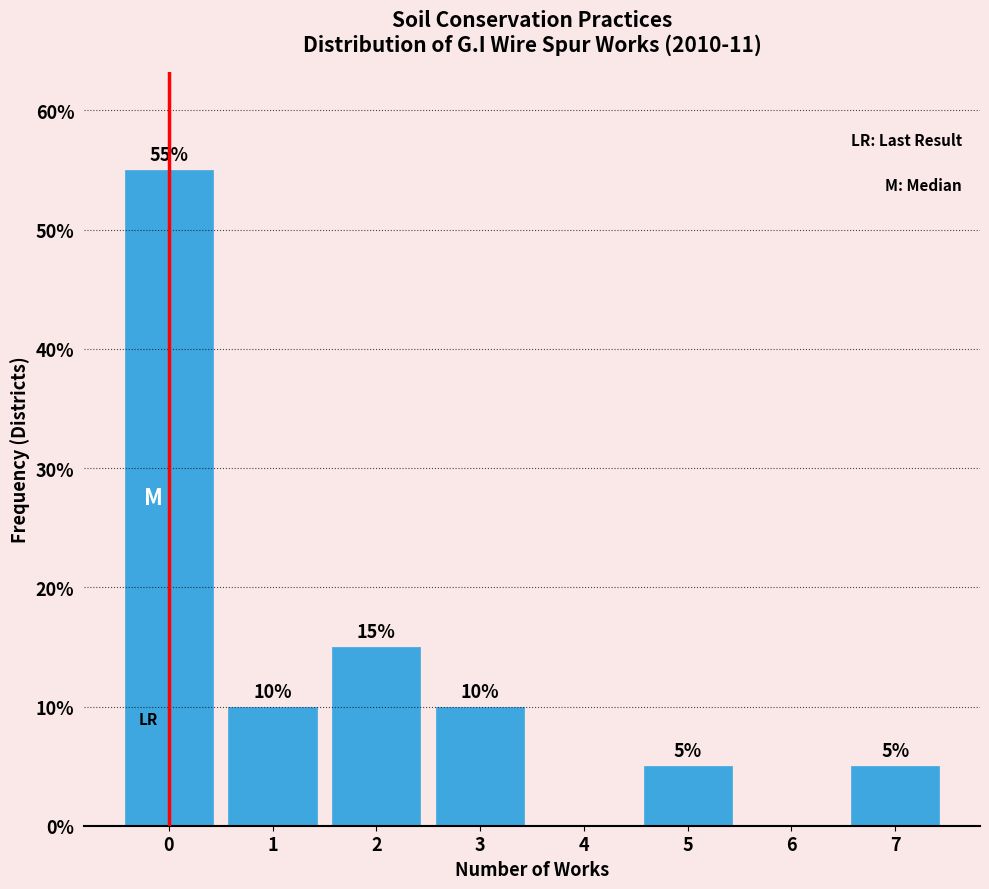

Reading right to left, extract all data points from this chart.

7=5.0	6=0.0	5=5.0	4=0.0	3=10.0	2=15.0	1=10.0	0=55.0